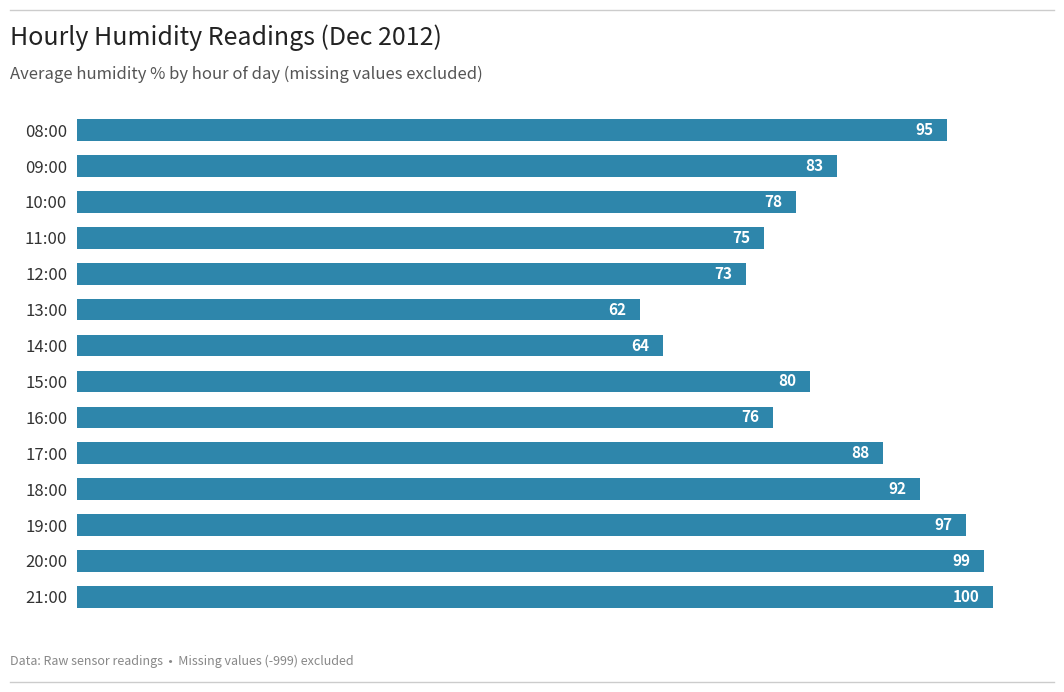

The value at 17:00 is 88.0. True or false?

True